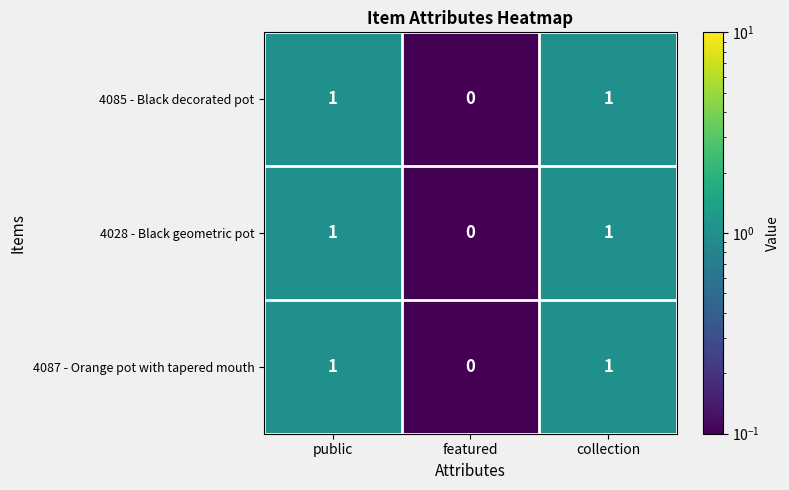

The value of 4085 - Black decorated pot at featured is 0. True or false?

True